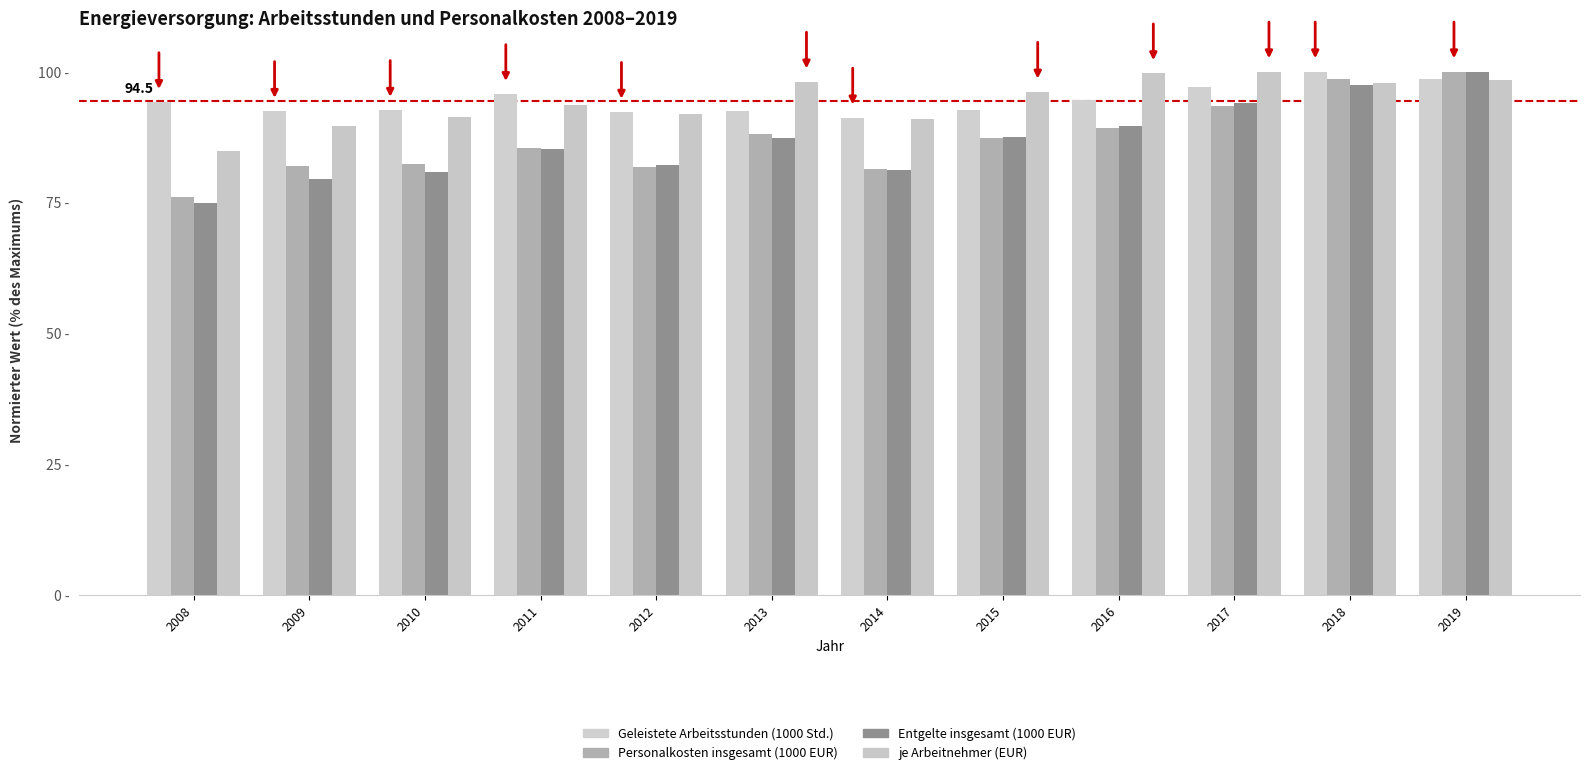

What is the spread (max minus min) of values at 2014?

10.0